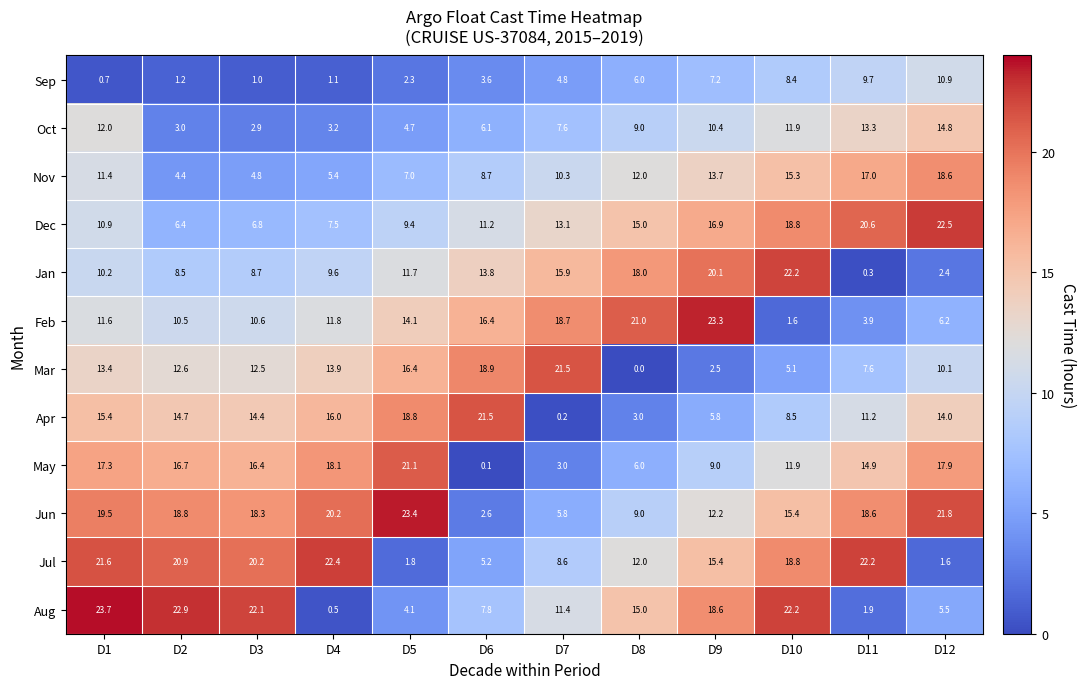

Which category has the highest value across all series?

D1